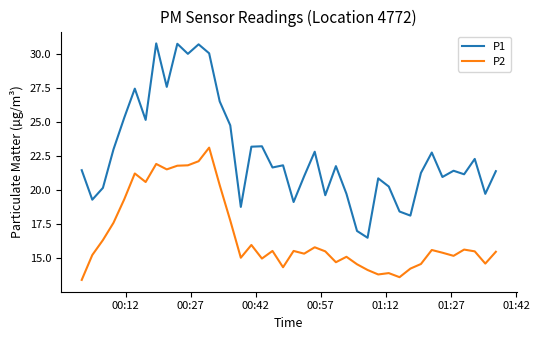

True or false: P2 has more than 1 points higher than both neighbors.

True